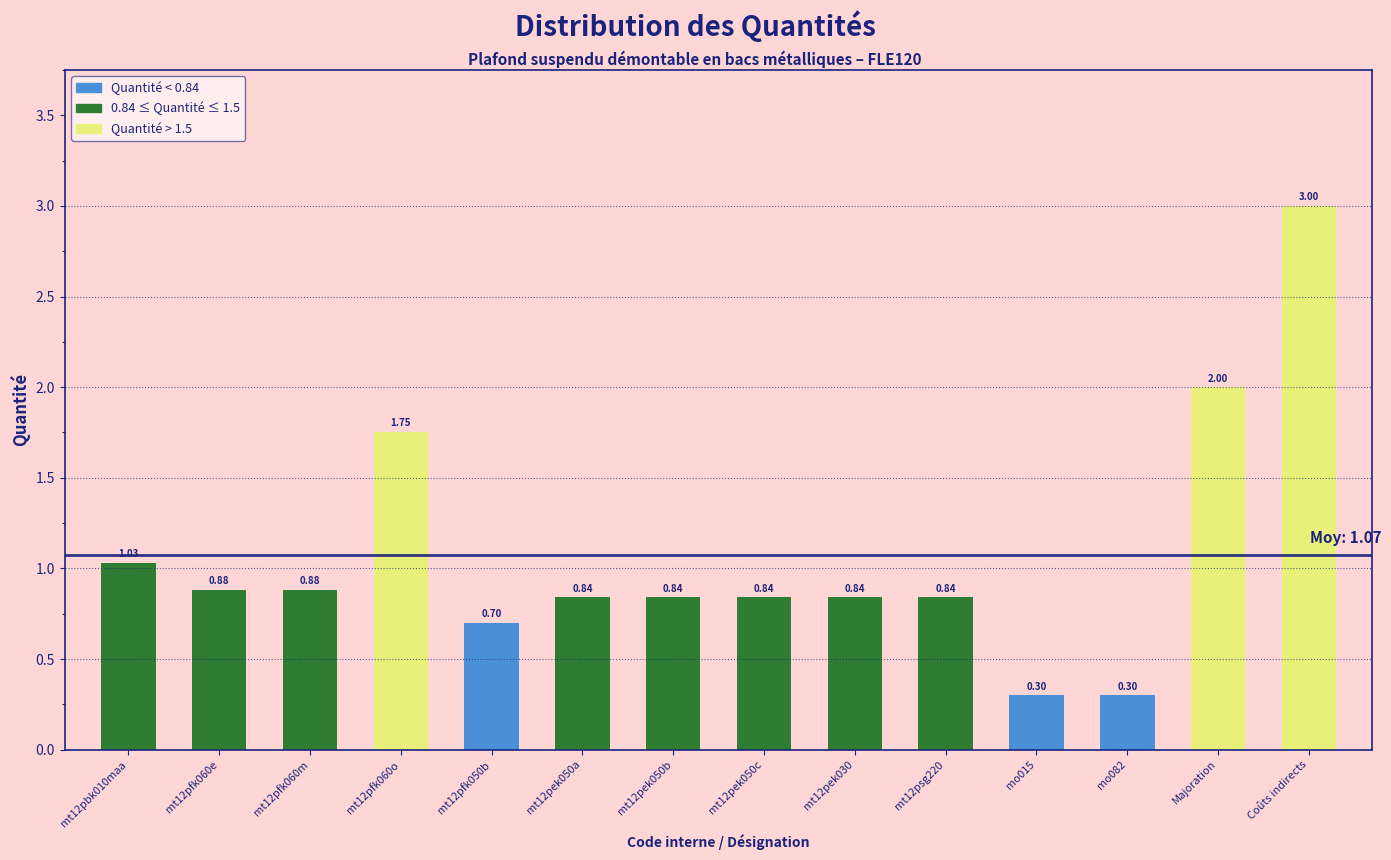

What is the difference between the maximum and minimum values?

2.7